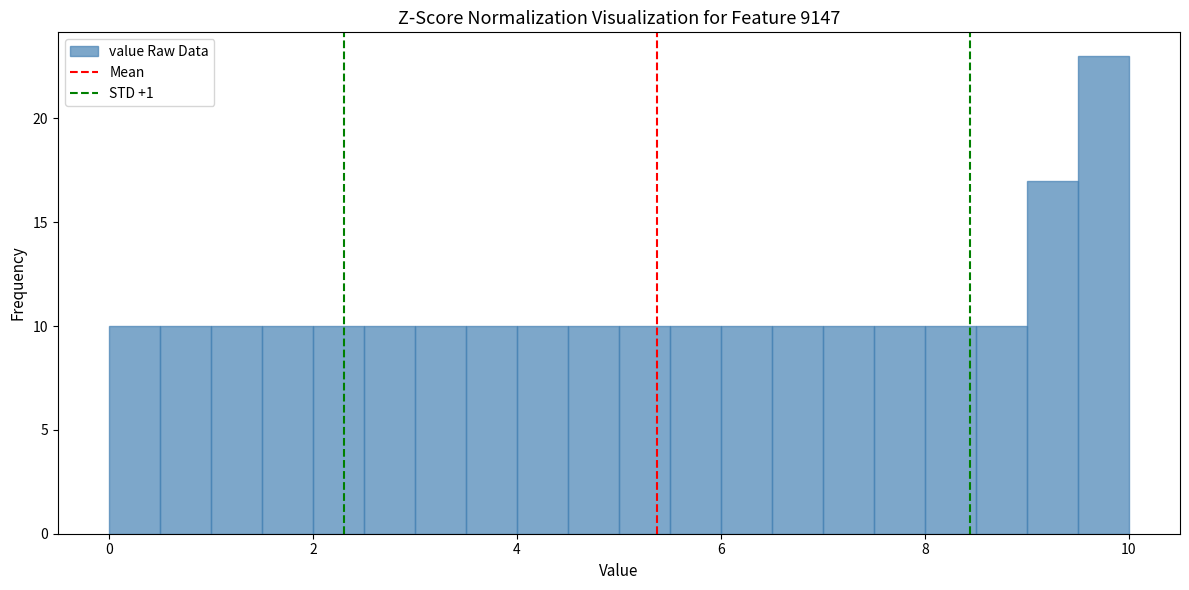

Read against the x-axis, roughly where is the centre of the tallest bar?

9.8